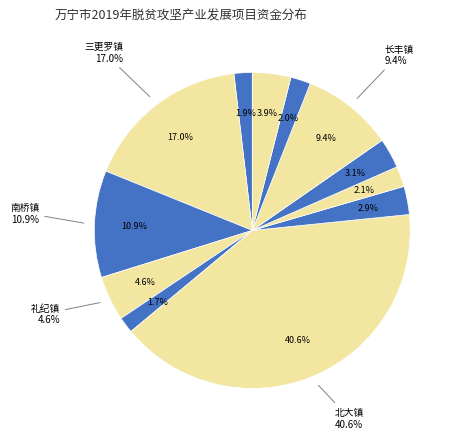

To the nearest percent, what is the difference between the largest and smallest slice percentages?

39%